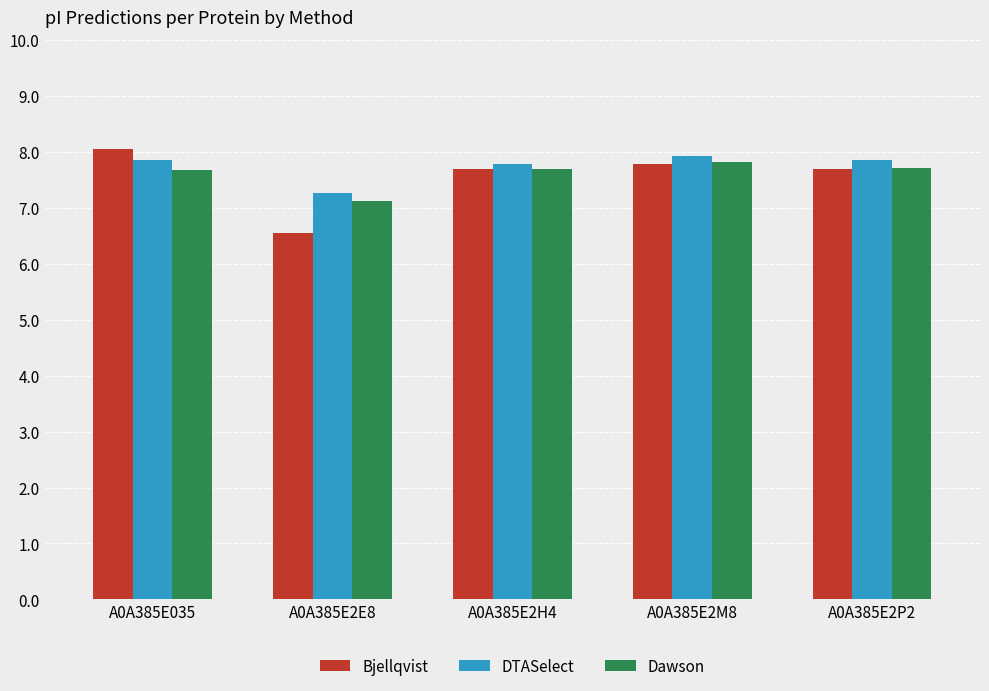

List the series in order of their peak value, highest first.

Bjellqvist, DTASelect, Dawson